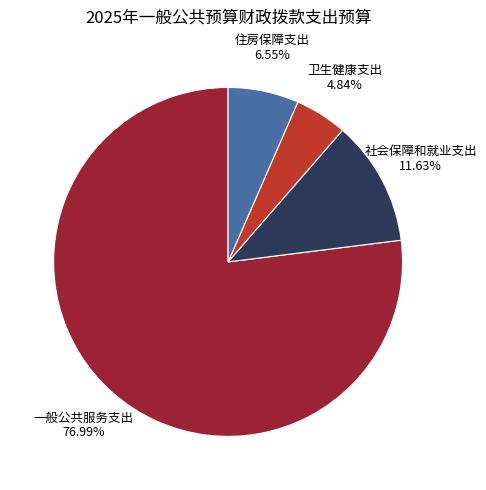

Combined, what portion of the pie is 一般公共服务支出 and 住房保障支出?

83.5%